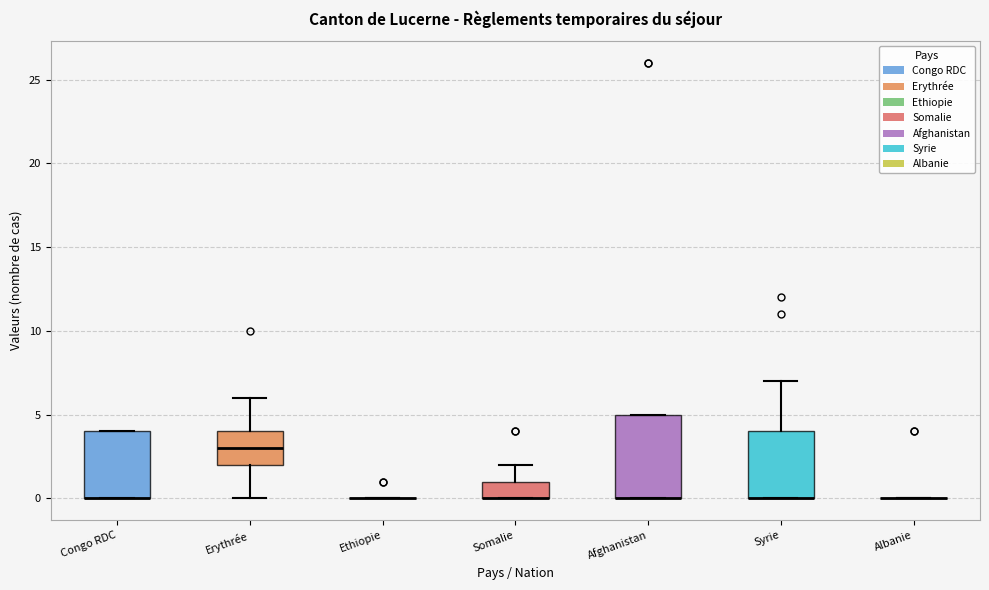

Comparing the boxes themselves (not the whiskers), which one is the tallest?

Afghanistan